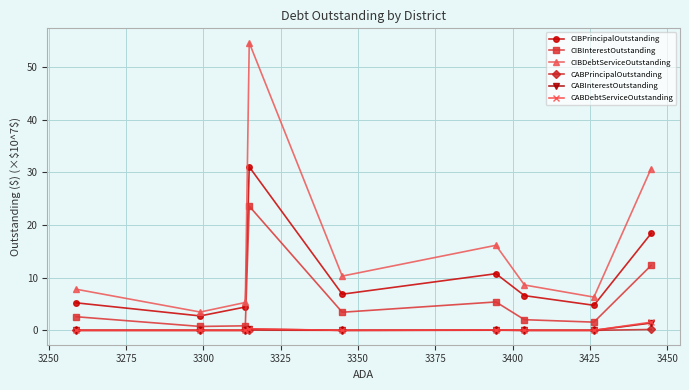

What is the value of the CIBInterestOutstanding point at the 4th from the left?

23.6